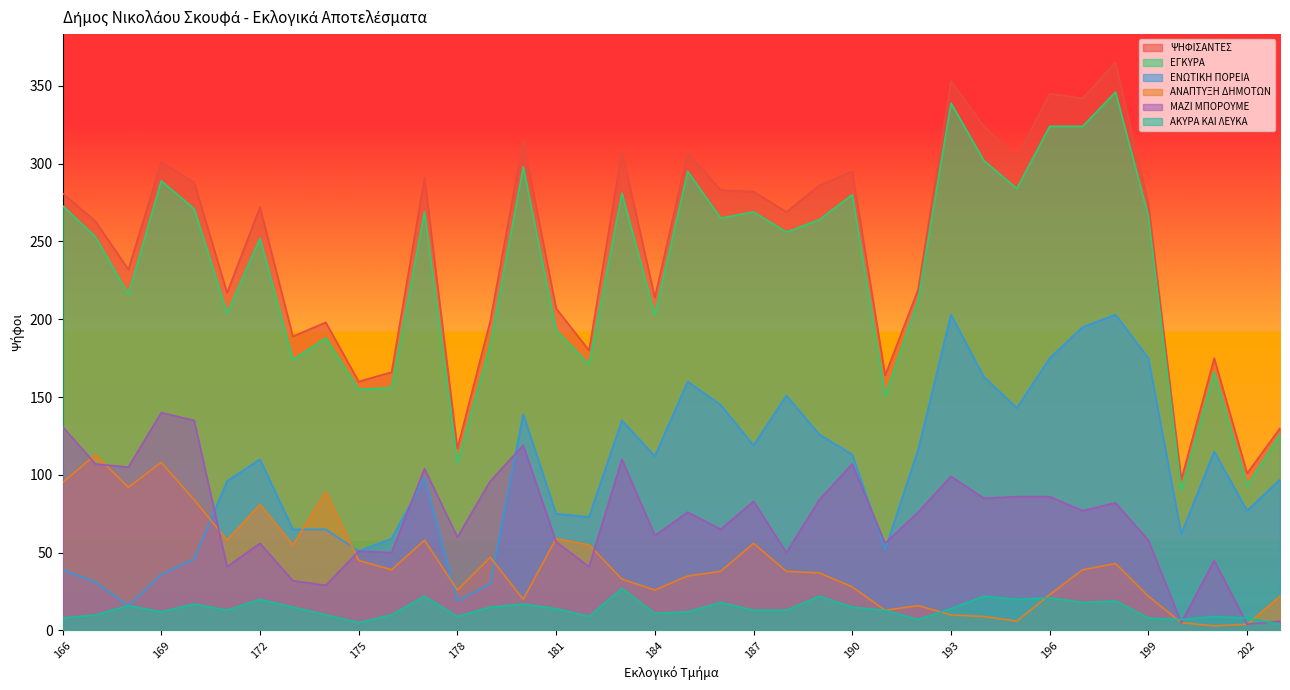

At how many categories does at least one series exceed 178?

30